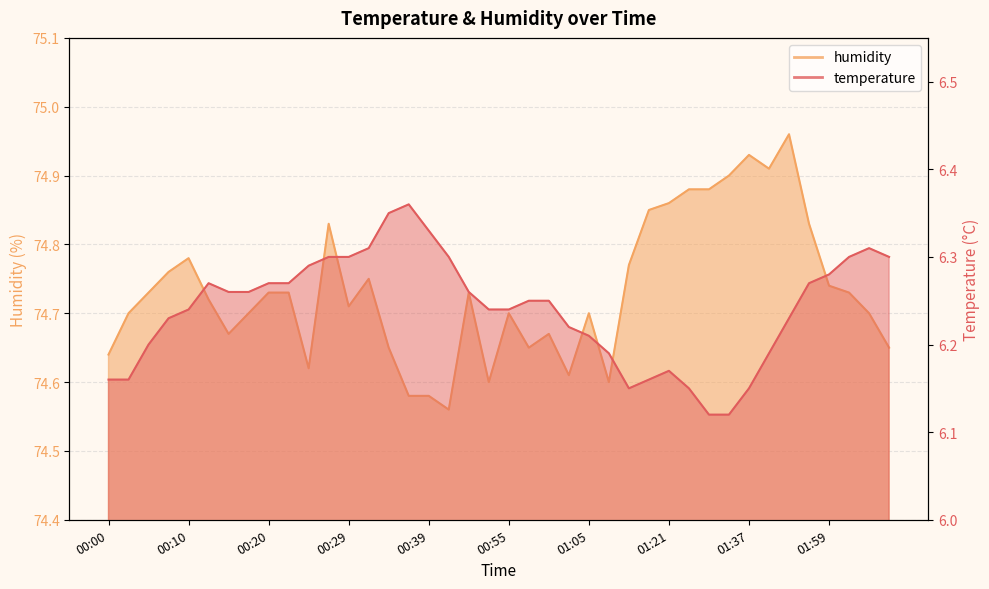

What is the label of the 29th point from the right?

00:27